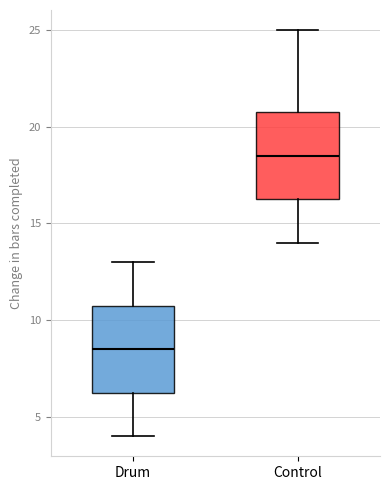

Reading left to right, transcribe this box plot: for each box, give where its median line is, the range the box spans, and where its two whiskers end, as read against the y-axis. The values are not printed on the chart, so give them approximately, as read against the axis.

Drum: median 8.5, box 6.5 to 11.0, whiskers 4.0 to 13.0
Control: median 18.5, box 16.5 to 21.0, whiskers 14.0 to 25.0